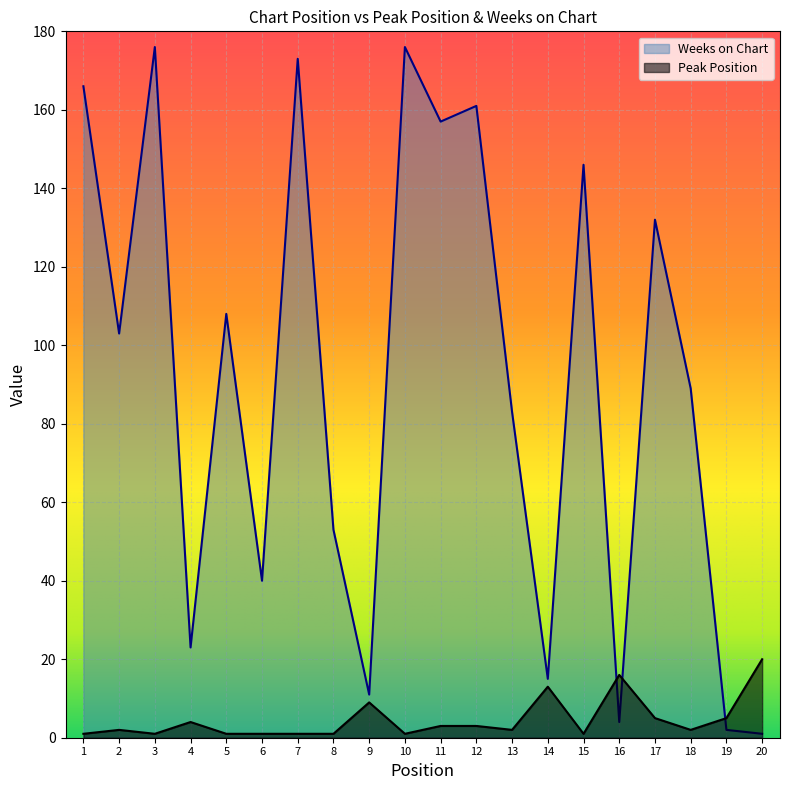

At which category does Peak Position reach its first local peak?

2